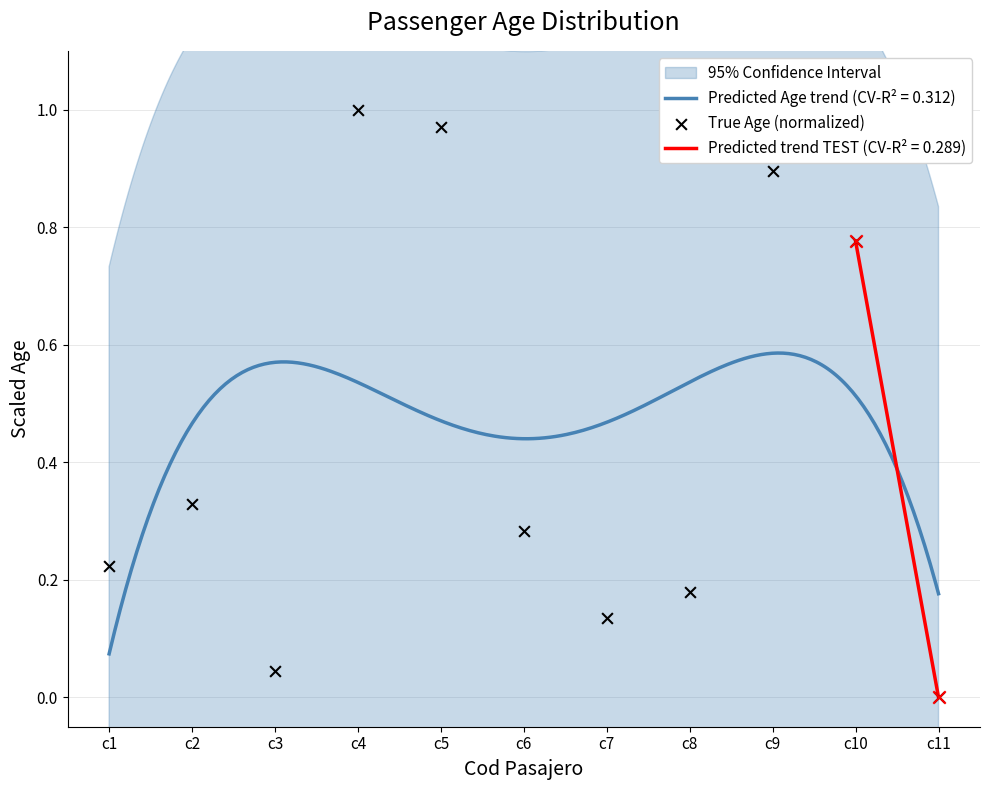

Which has a higher value, c6 or c5?

c5